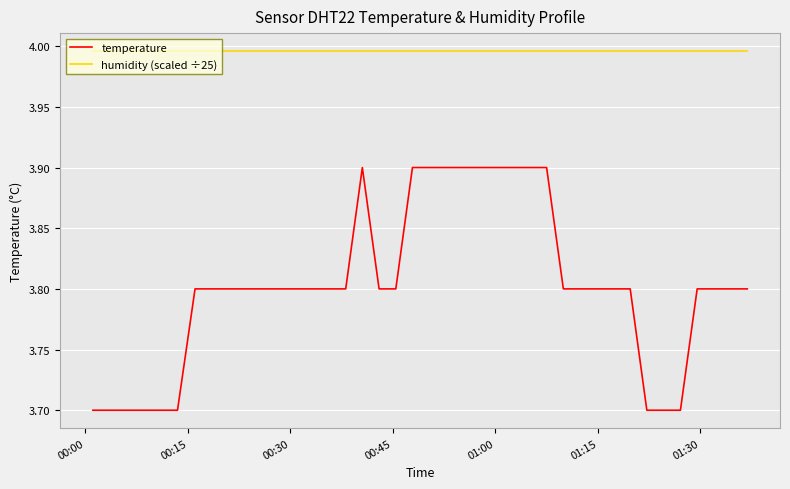

What is the minimum value for temperature?

3.7